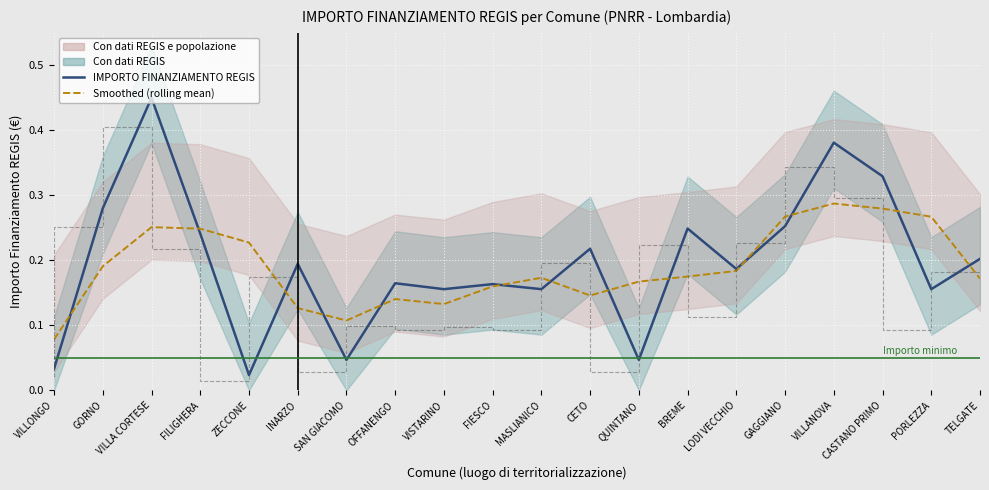

True or false: IMPORTO FINANZIAMENTO REGIS has more than 0 points higher than both neighbors.

True